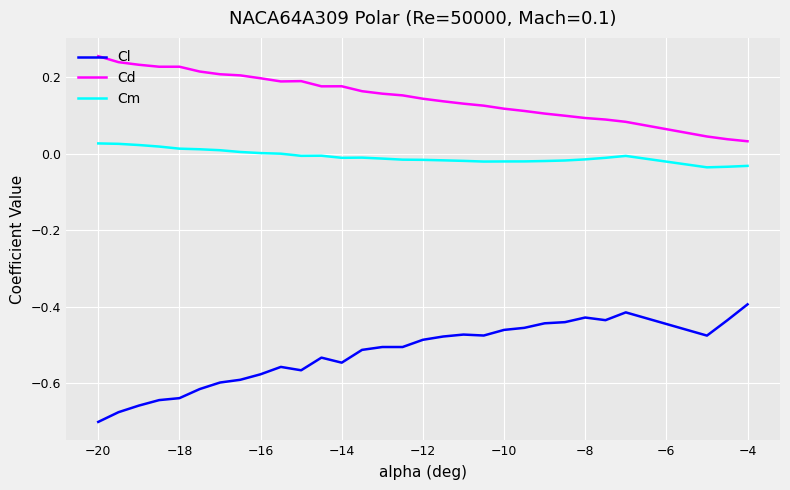

Which series has the largest range (max minus min)?

Cl